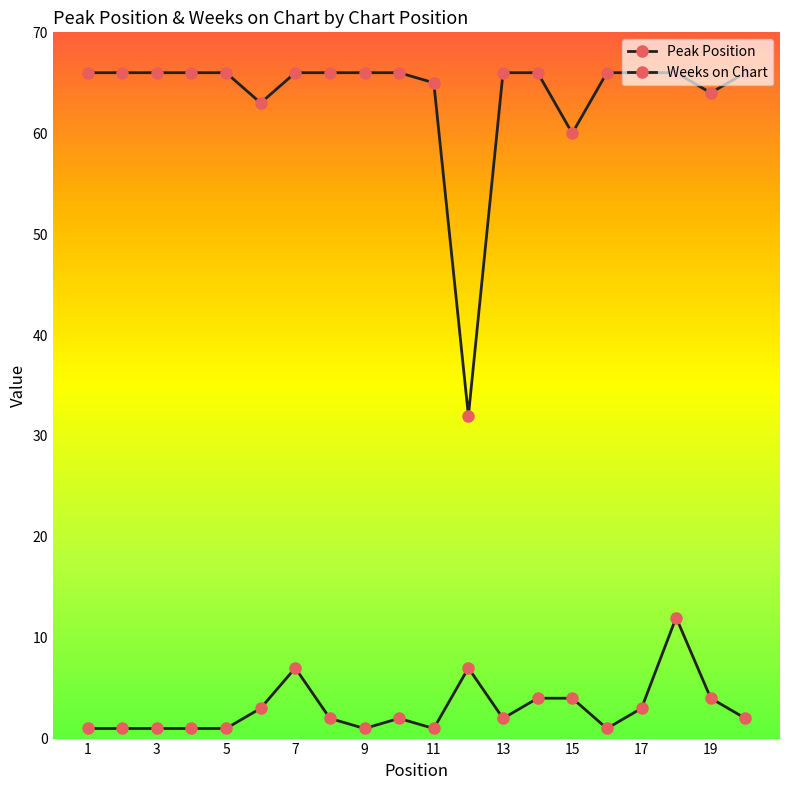

Reading left to right, what are all the values shown in this chart?

Peak Position: 1	1	1	1	1	3	7	2	1	2	1	7	2	4	4	1	3	12	4	2
Weeks on Chart: 66	66	66	66	66	63	66	66	66	66	65	32	66	66	60	66	66	66	64	66